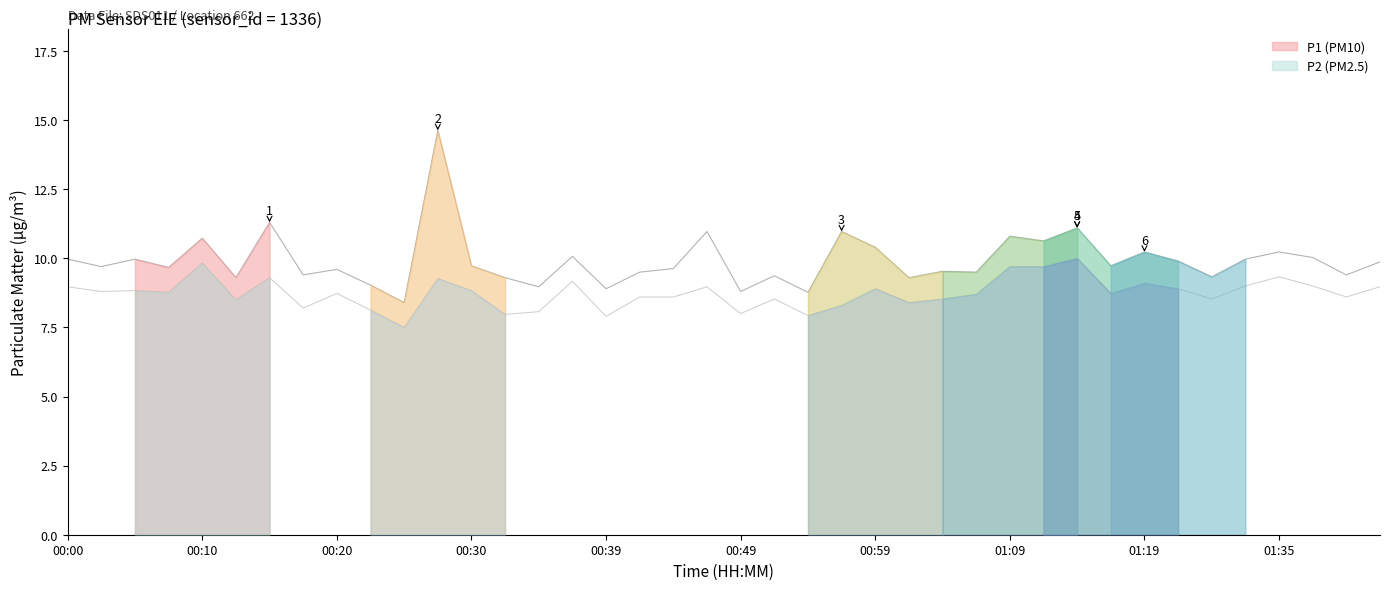

Which has a higher value, 00:44 or 00:17?

00:44